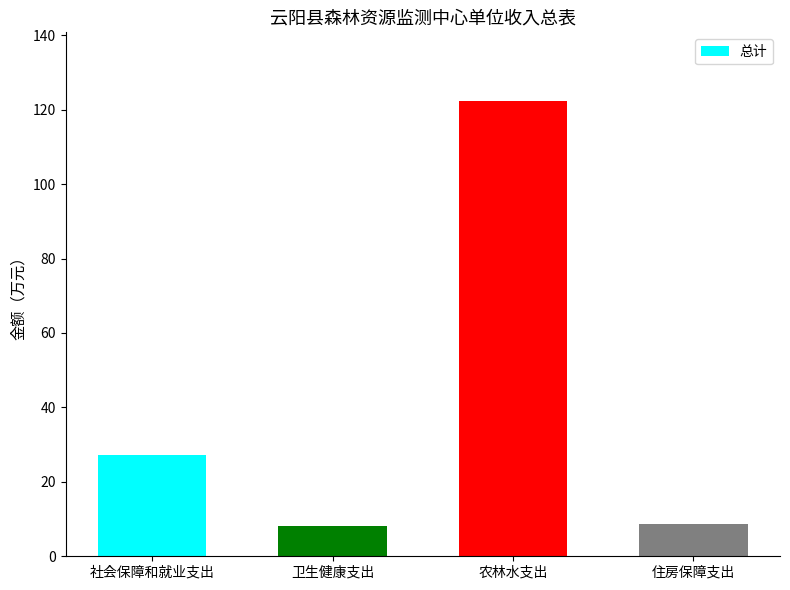

What is the difference between the maximum and minimum values?

114.2